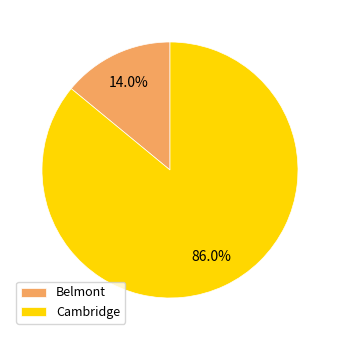

To the nearest percent, what is the combined percentage of Cambridge and Belmont?

100%